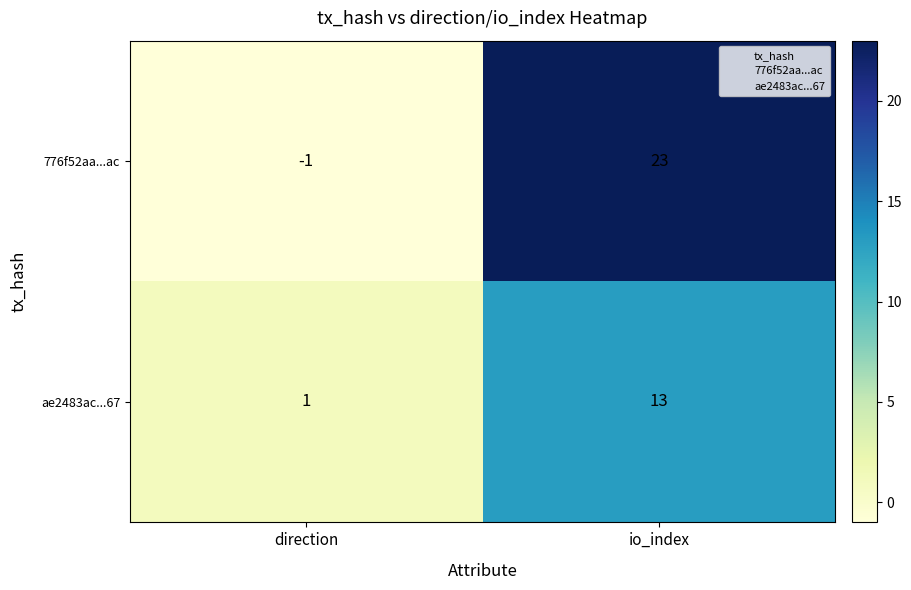

Read the 776f52aa...ac value at io_index.

23